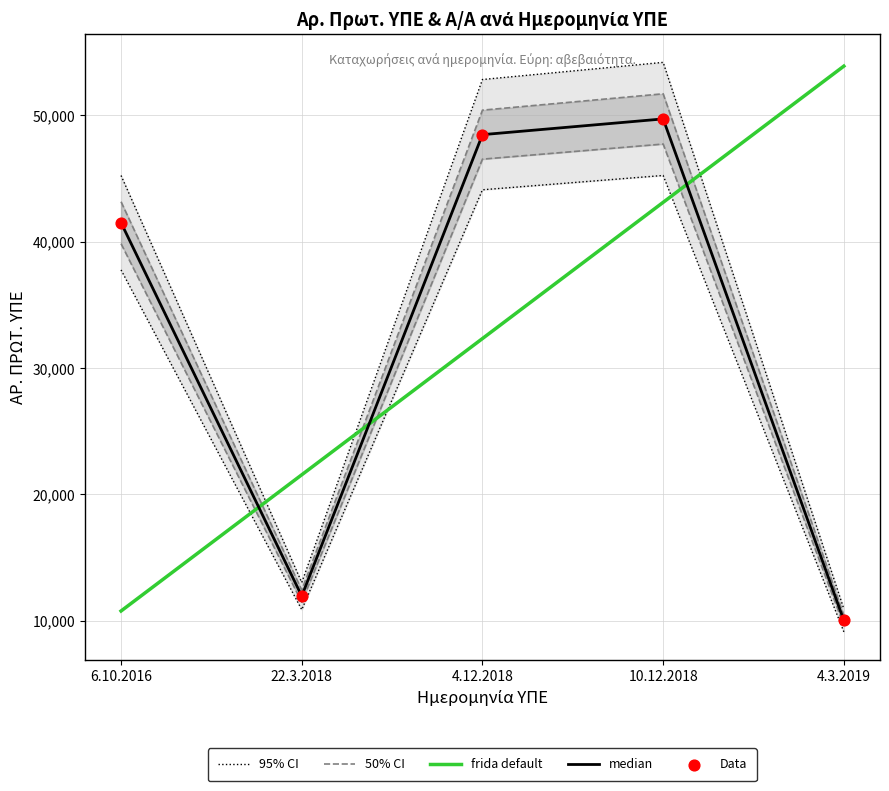

At how many categories does at least one series exceed 26313?

4